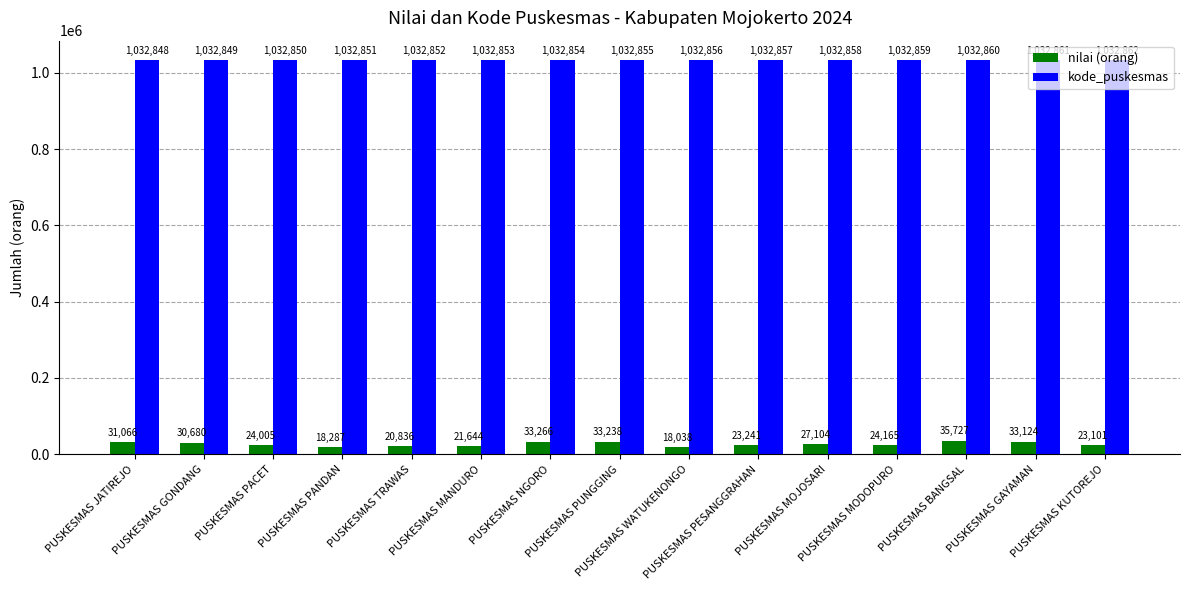

What position from the left is PUSKESMAS PUNGGING?

8